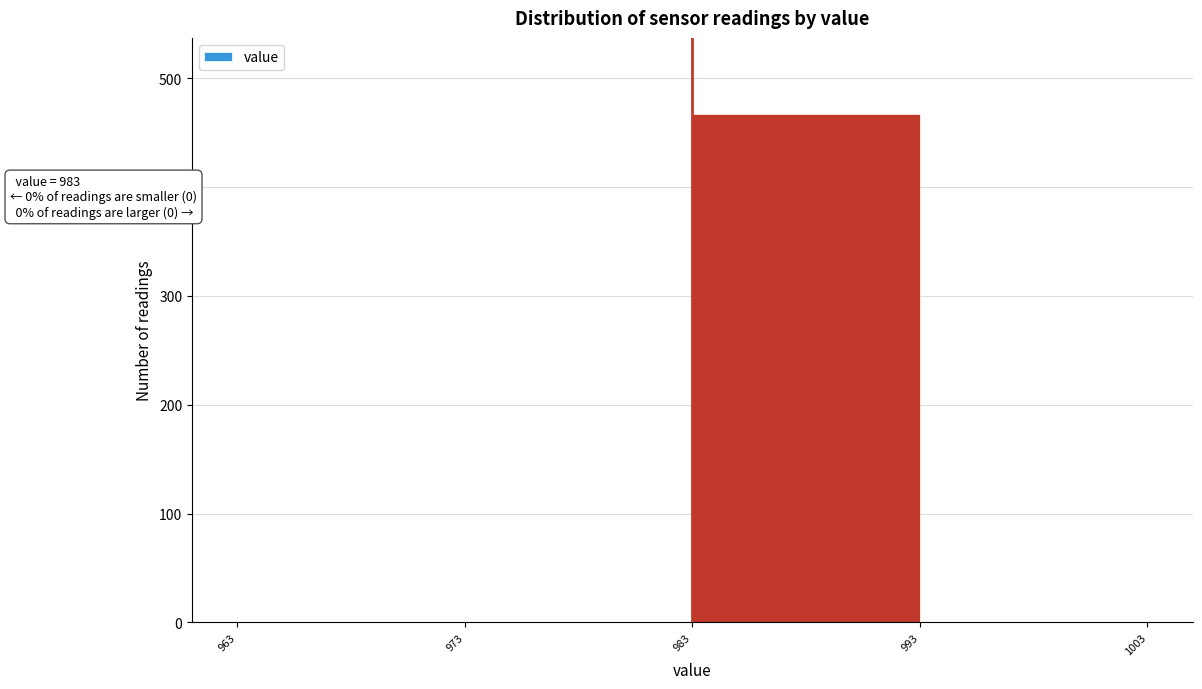

Over which range of the x-axis is the bar tallest?

983 to 993